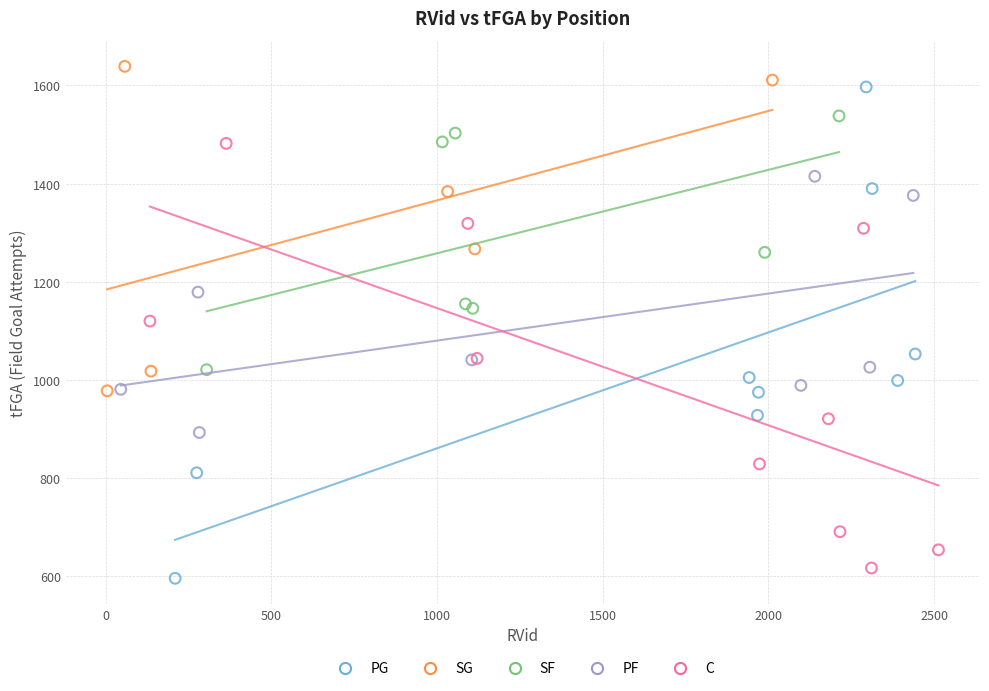

Which series has the widest spread of Y values?

PG